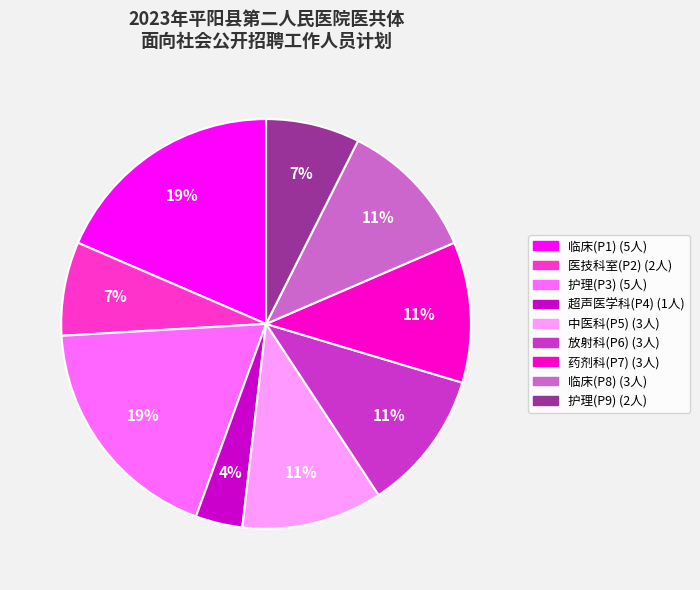

Approximately how many times larger is the value at 中医科(P5) compared to 药剂科(P7)?

1.0